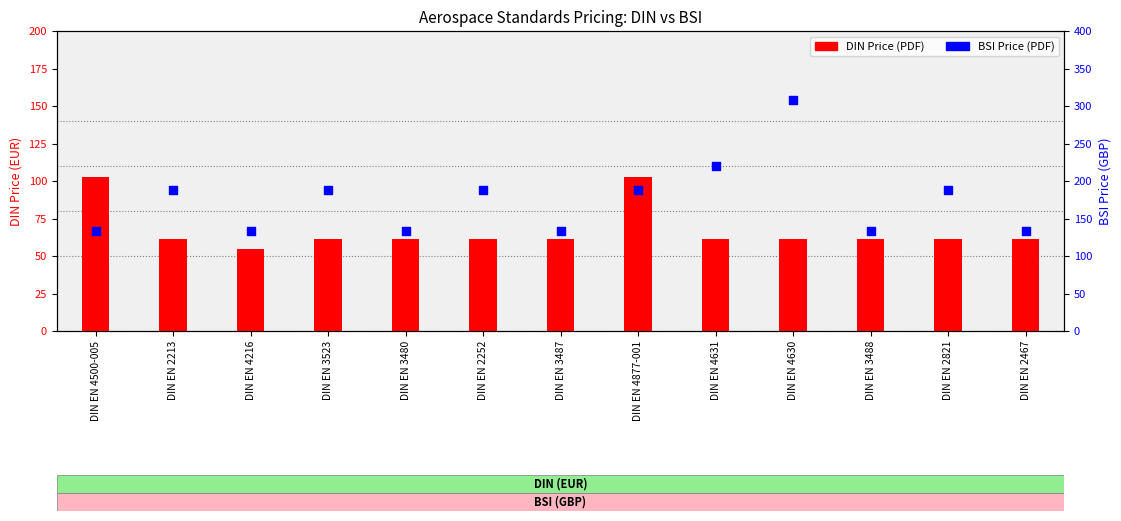

Which series has the largest Y range (max minus min)?

BSI Price (PDF)